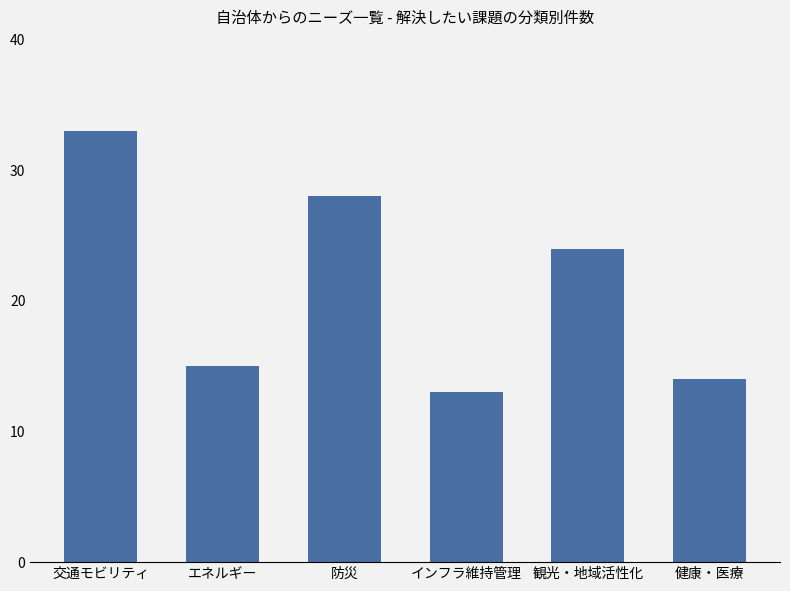

Approximately how many times larger is the value at インフラ維持管理 compared to エネルギー?

0.9